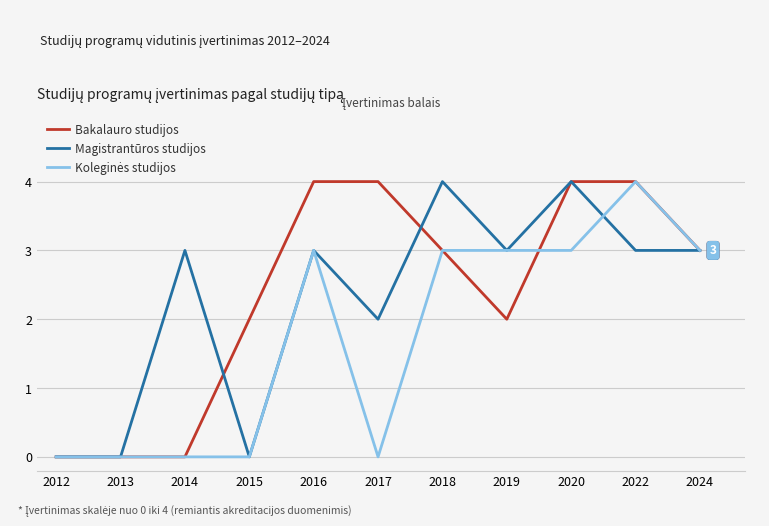

True or false: Magistrantūros studijos has more than 2 points higher than both neighbors.

True